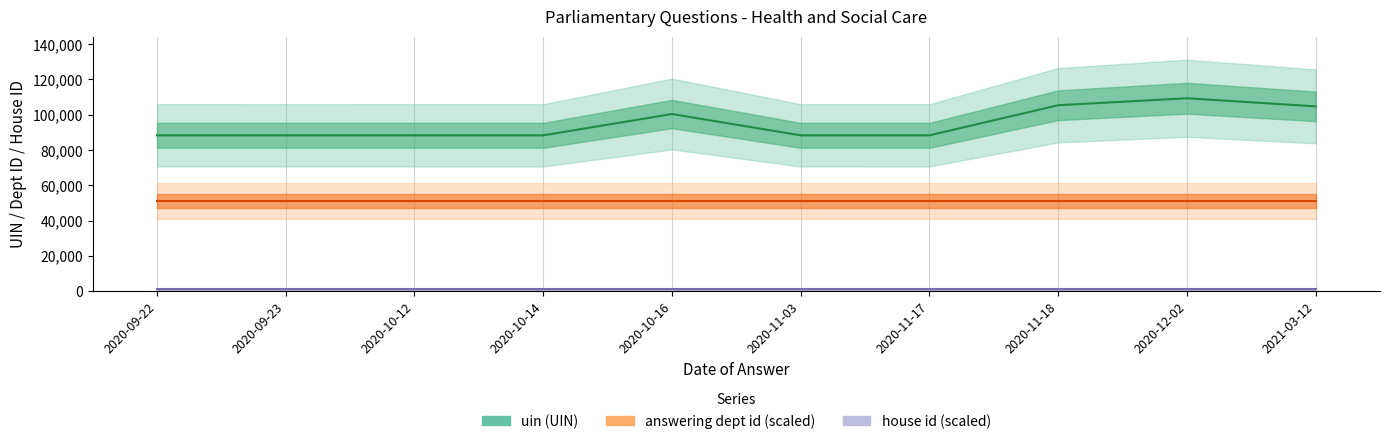

Where is house id nearest to the value 1000?

2020-09-22